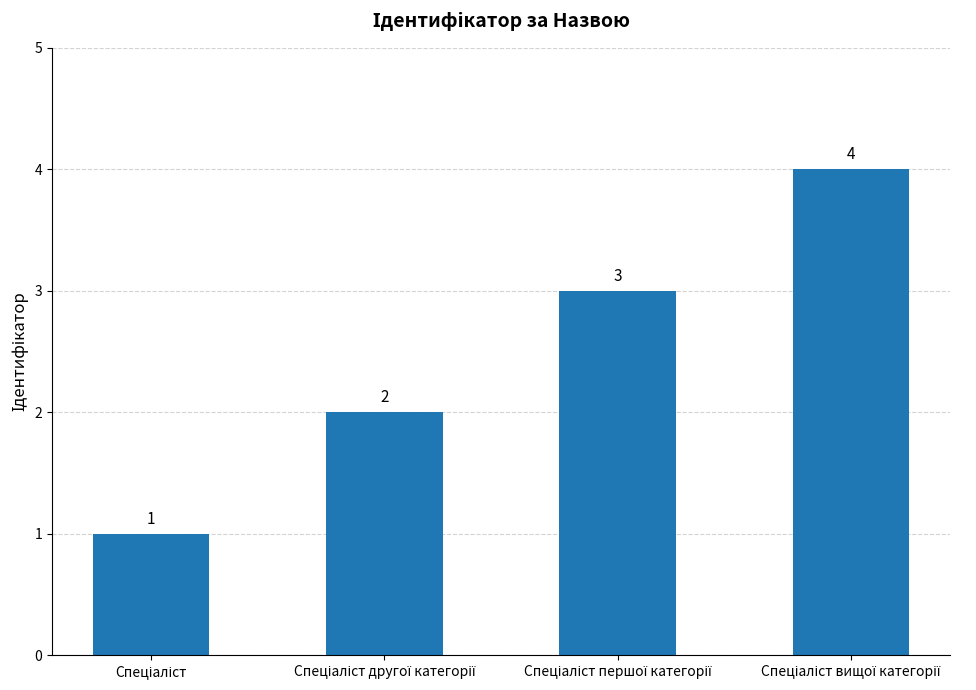

How many values are between 2 and 4?

3